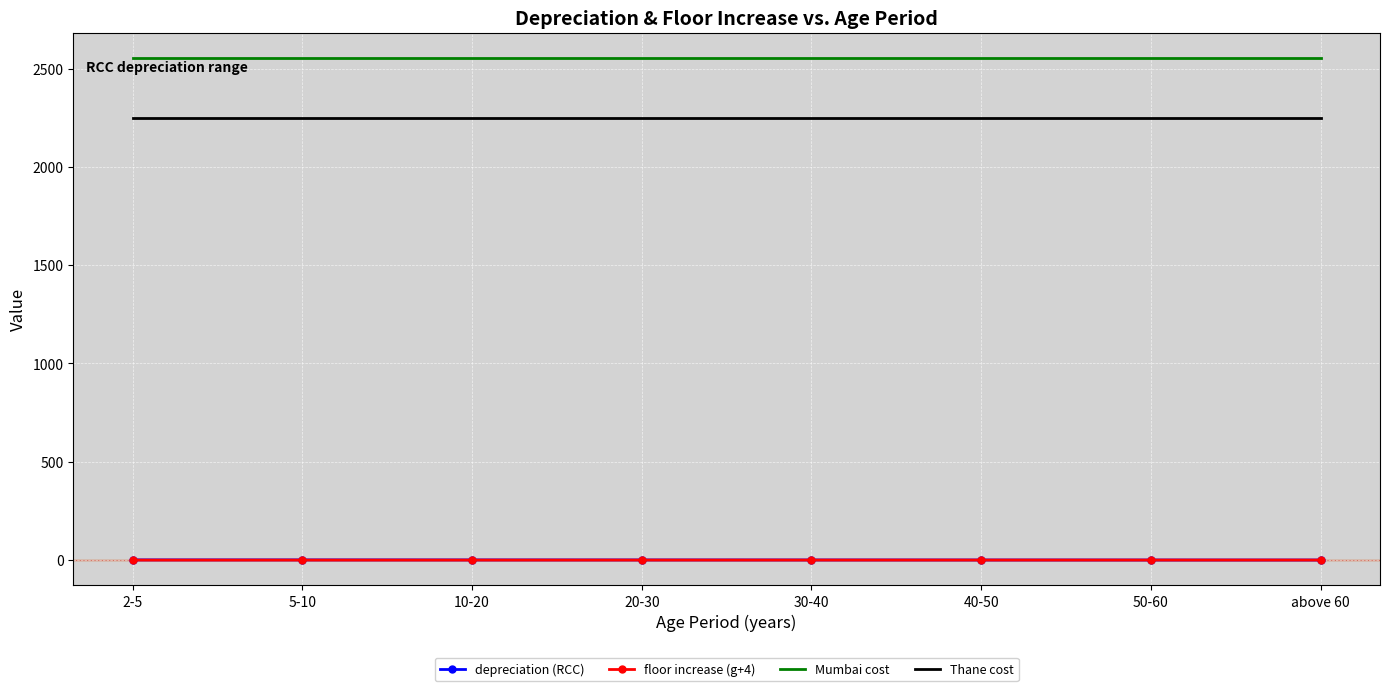

True or false: Thane cost and Mumbai cost intersect in this chart.

False